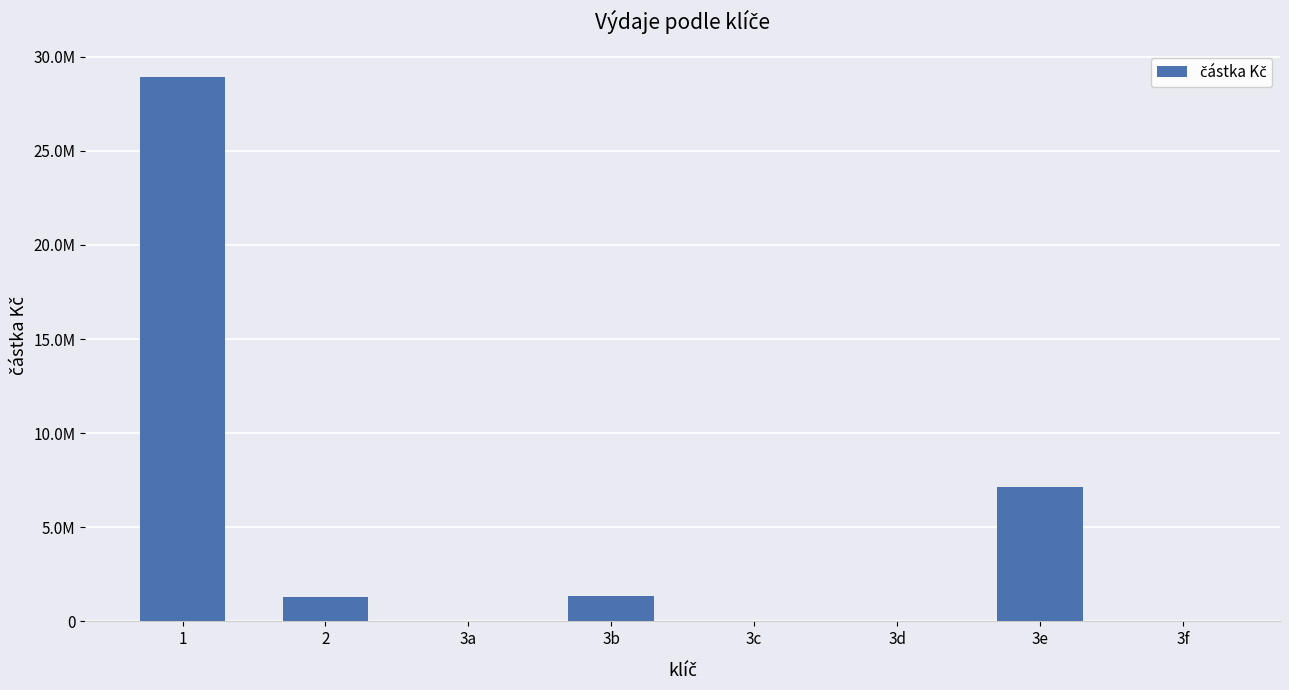

What is the difference between the maximum and minimum values?

28915489.0